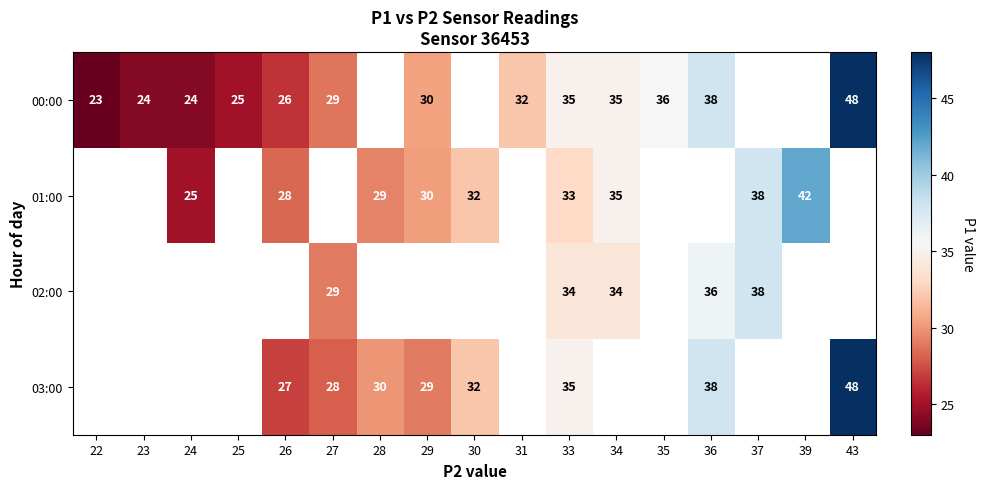

The 00:00 series shows 56 at 35. True or false?

False